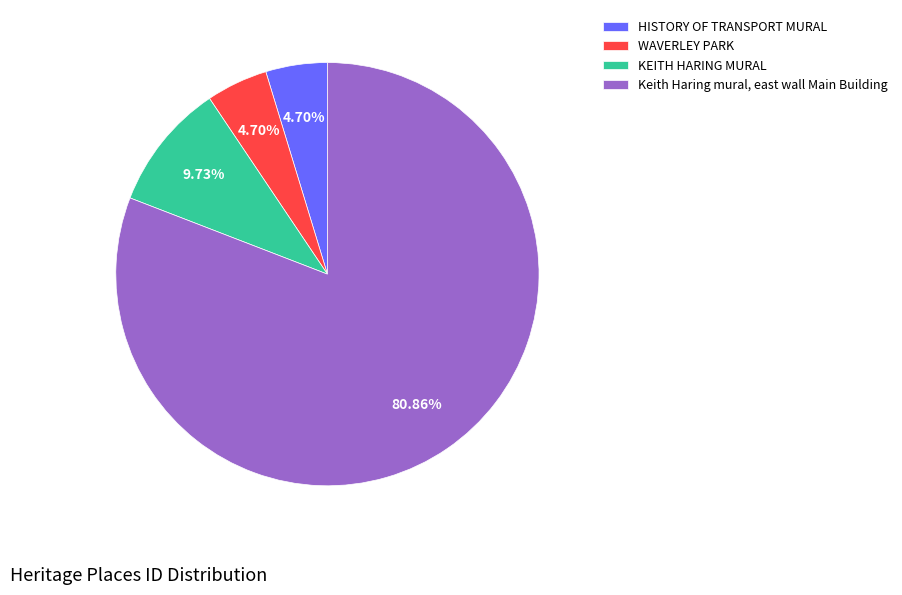

Does Keith Haring mural, east wall Main Building represent more than half of the total?

Yes